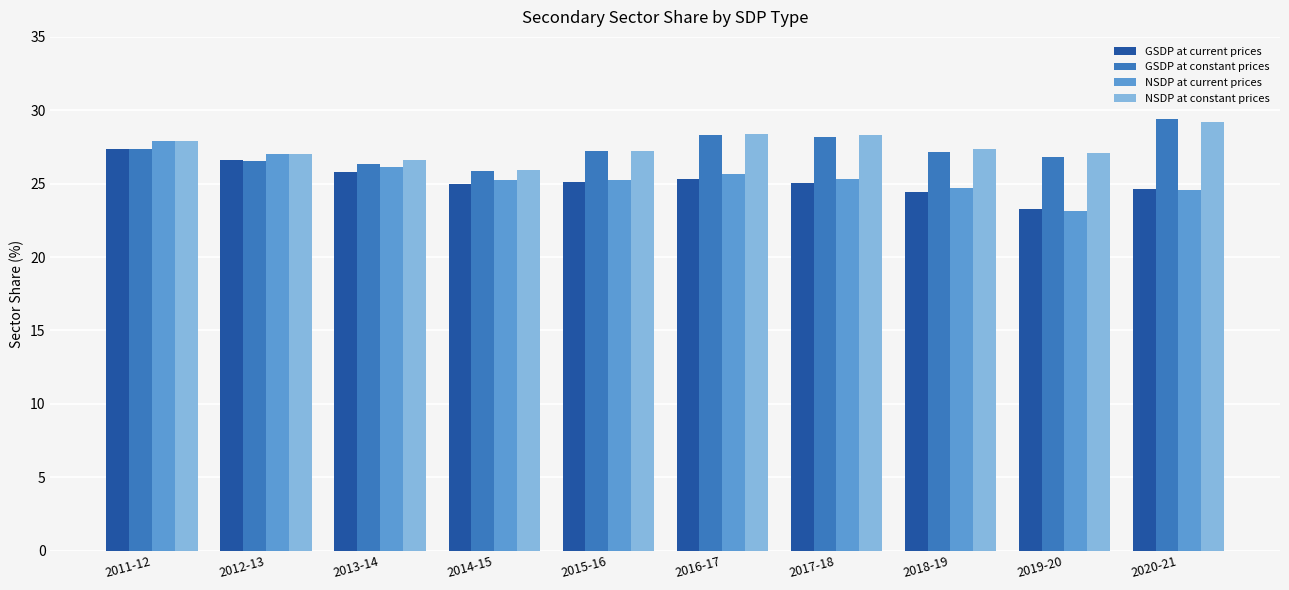

Is the value of GSDP at constant prices at 2017-18 greater than the value of NSDP at current prices at 2017-18?

Yes